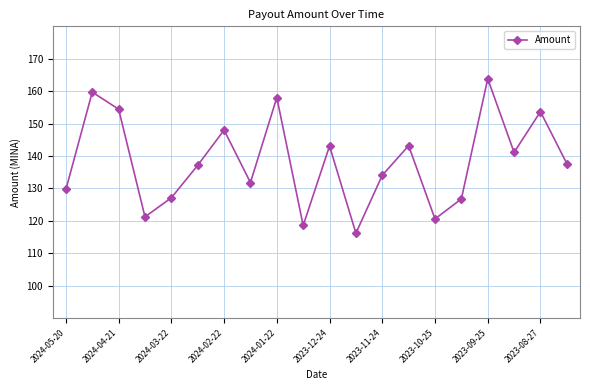

How many interior local peaks (higher than both neighbors) does the data have?

7